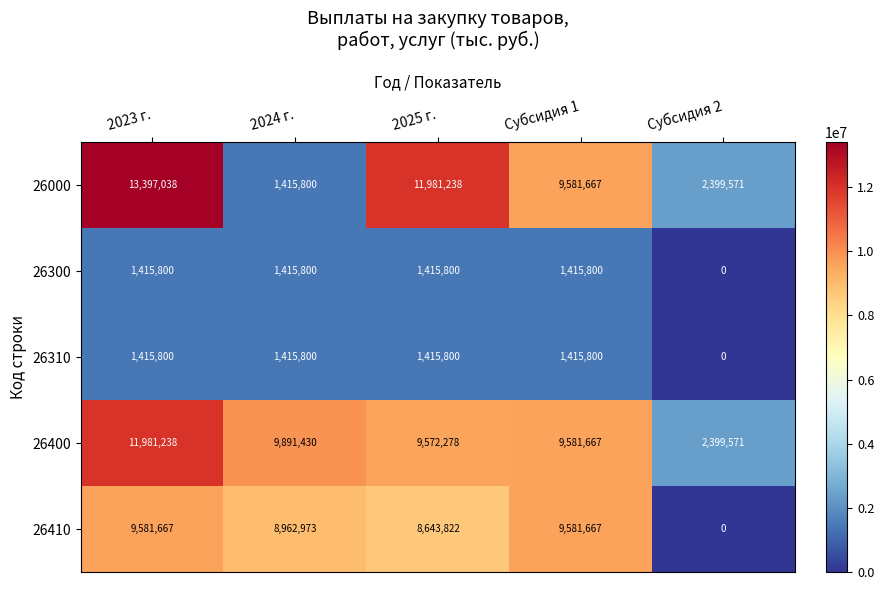

Reading left to right, what are all the values shown in this chart?

26000: 2023 г.=13397038	2024 г.=1415800	2025 г.=11981238	Субсидия 1=9581667	Субсидия 2=2399571
26300: 2023 г.=1415800	2024 г.=1415800	2025 г.=1415800	Субсидия 1=1415800	Субсидия 2=0
26310: 2023 г.=1415800	2024 г.=1415800	2025 г.=1415800	Субсидия 1=1415800	Субсидия 2=0
26400: 2023 г.=11981238	2024 г.=9891430	2025 г.=9572278	Субсидия 1=9581667	Субсидия 2=2399571
26410: 2023 г.=9581667	2024 г.=8962973	2025 г.=8643822	Субсидия 1=9581667	Субсидия 2=0